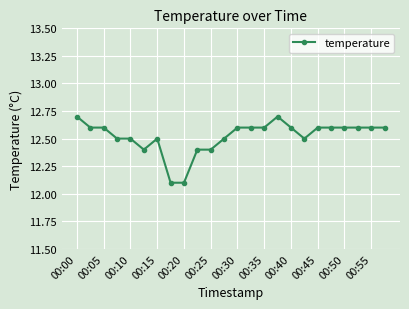

What is the minimum value shown in the chart?

12.1